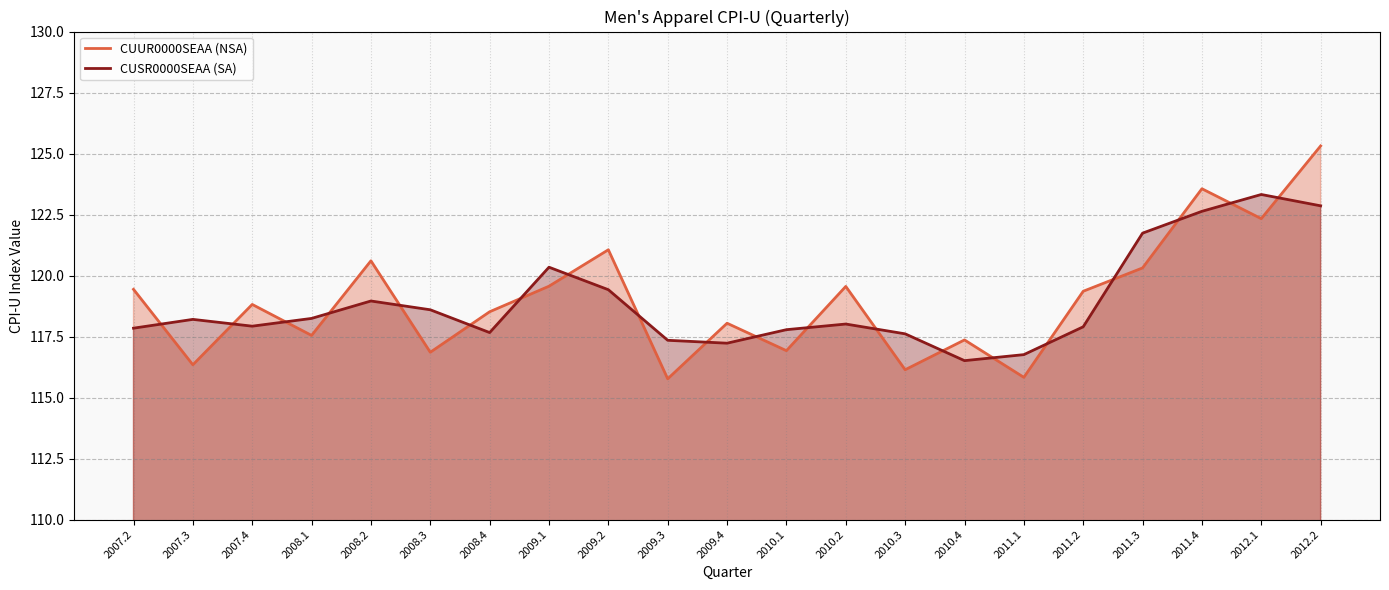

What are all the series names shown in the legend?

CUUR0000SEAA (NSA), CUSR0000SEAA (SA)